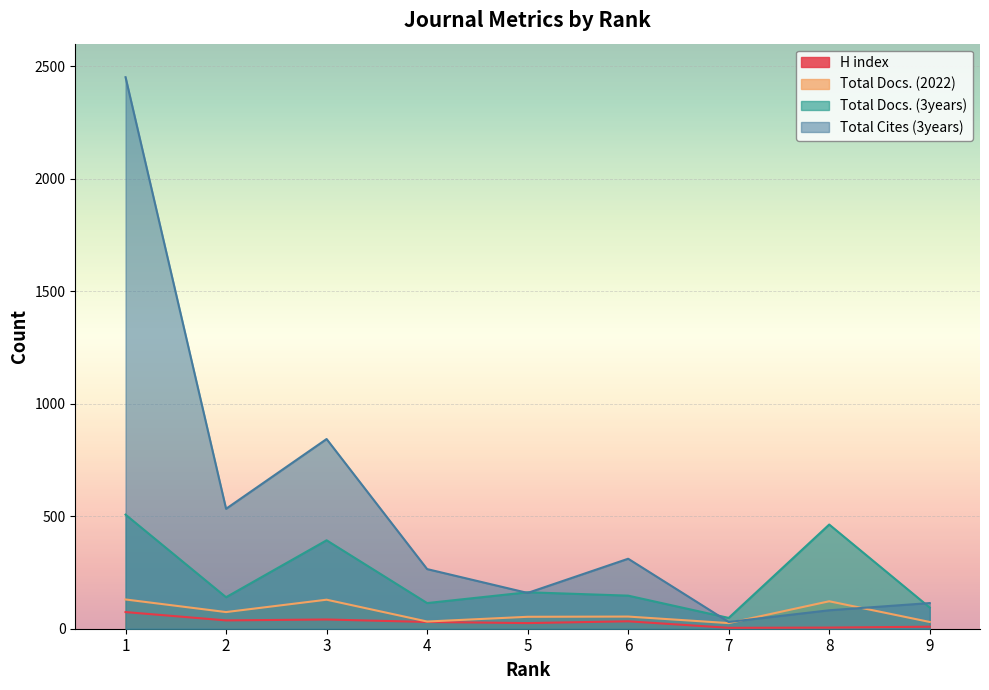

What is the value of the Total Cites (3years) point at the 6th from the left?

311